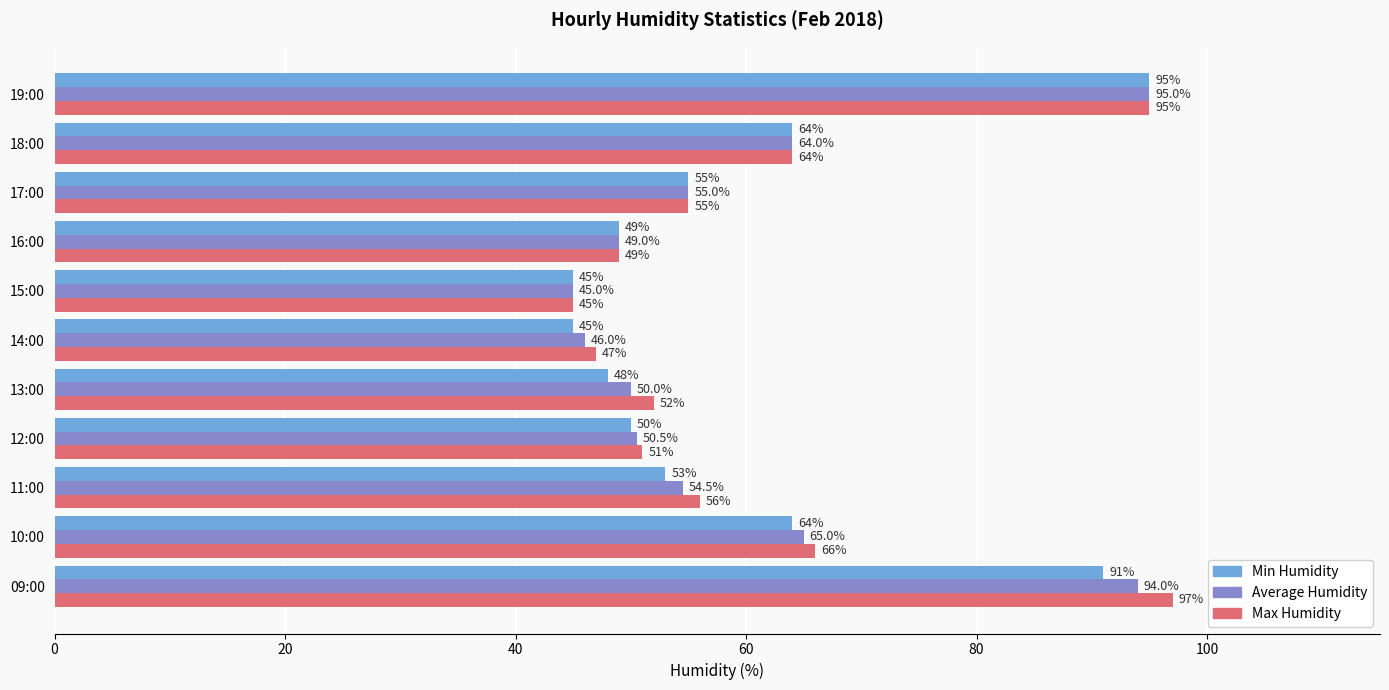

Which series has the largest range (max minus min)?

Max Humidity